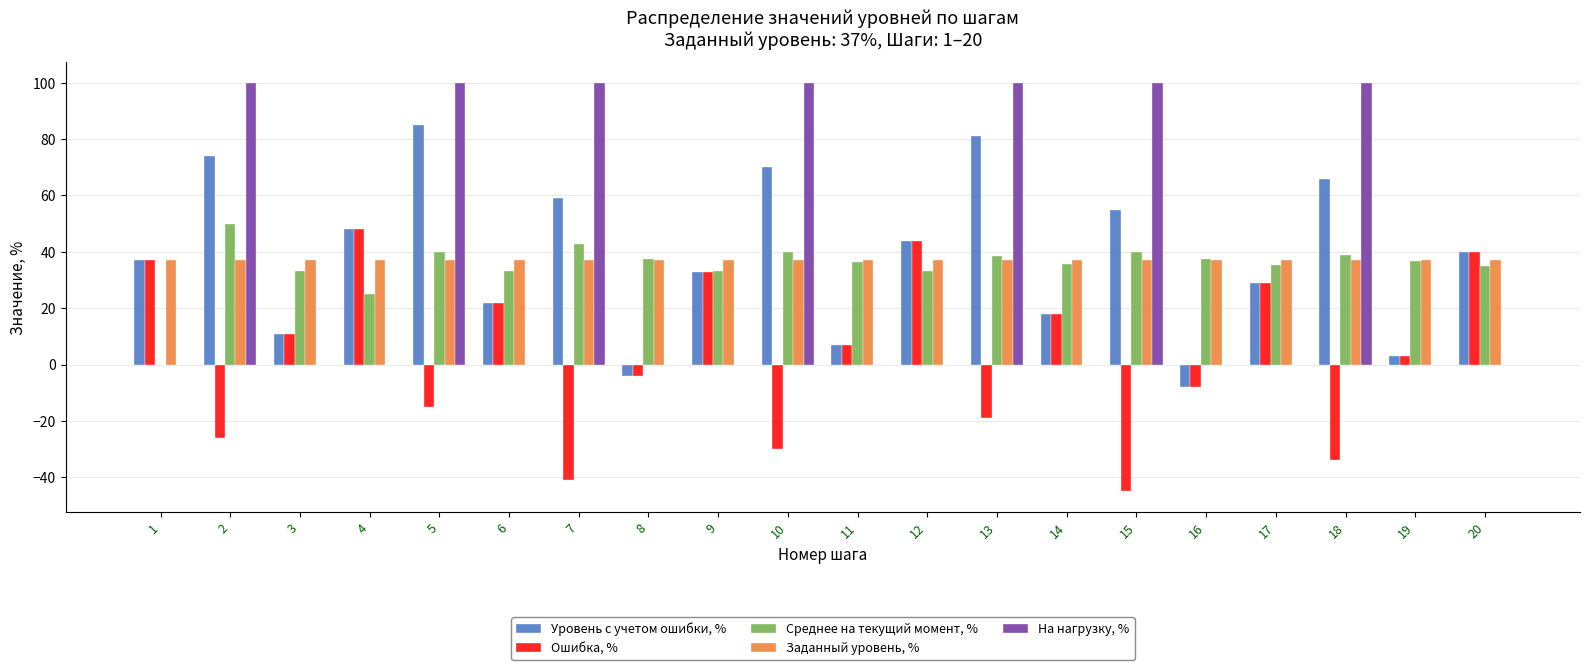

What is the average value of the Уровень с учетом ошибки, % series?

38.5